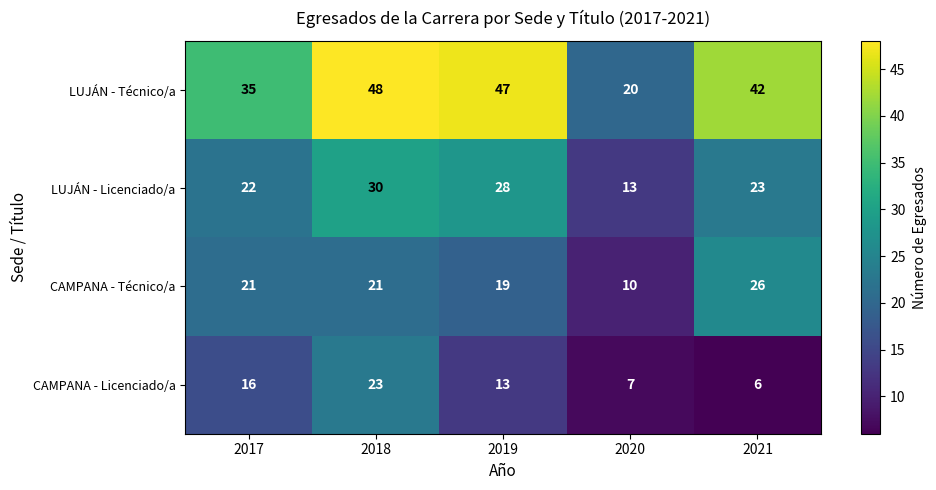

Reading left to right, list all the values displayed in this chart.

LUJÁN - Técnico/a: 35	48	47	20	42
LUJÁN - Licenciado/a: 22	30	28	13	23
CAMPANA - Técnico/a: 21	21	19	10	26
CAMPANA - Licenciado/a: 16	23	13	7	6